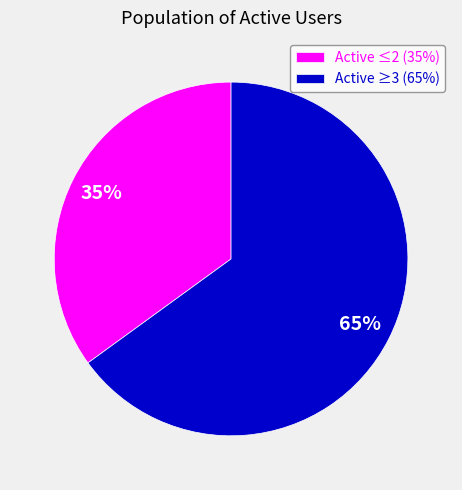

Between Active ≥3 (65%) and Active ≤2 (35%), which is larger?

Active ≥3 (65%)